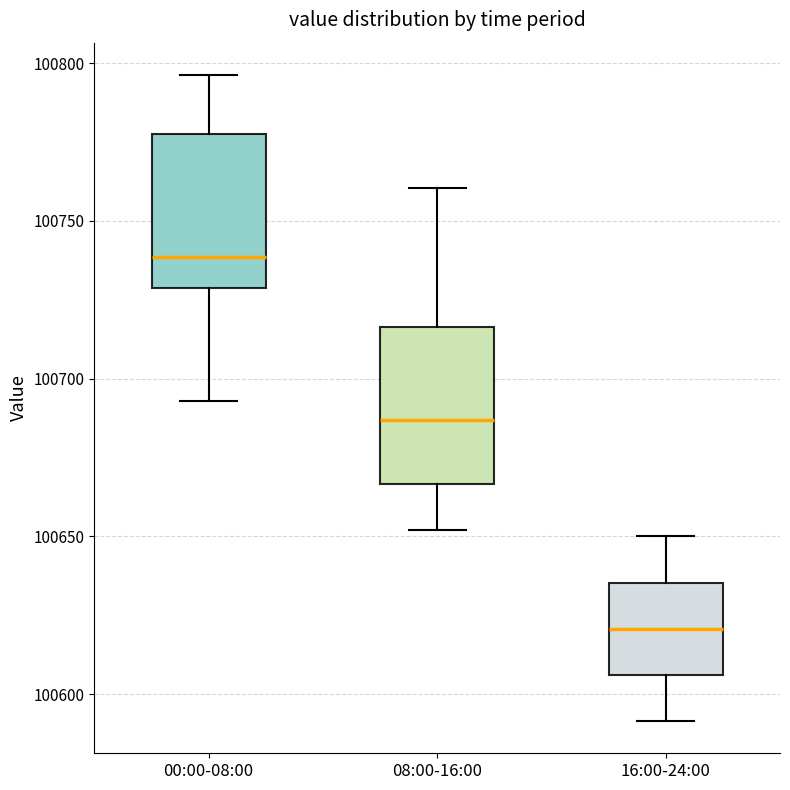

Reading left to right, transcribe this box plot: for each box, give where its median line is, the range the box spans, and where its two whiskers end, as read against the y-axis. The values are not printed on the chart, so give them approximately, as read against the axis.

00:00-08:00: median 100740, box 100730 to 100780, whiskers 100695 to 100795
08:00-16:00: median 100685, box 100665 to 100715, whiskers 100650 to 100760
16:00-24:00: median 100620, box 100605 to 100635, whiskers 100590 to 100650